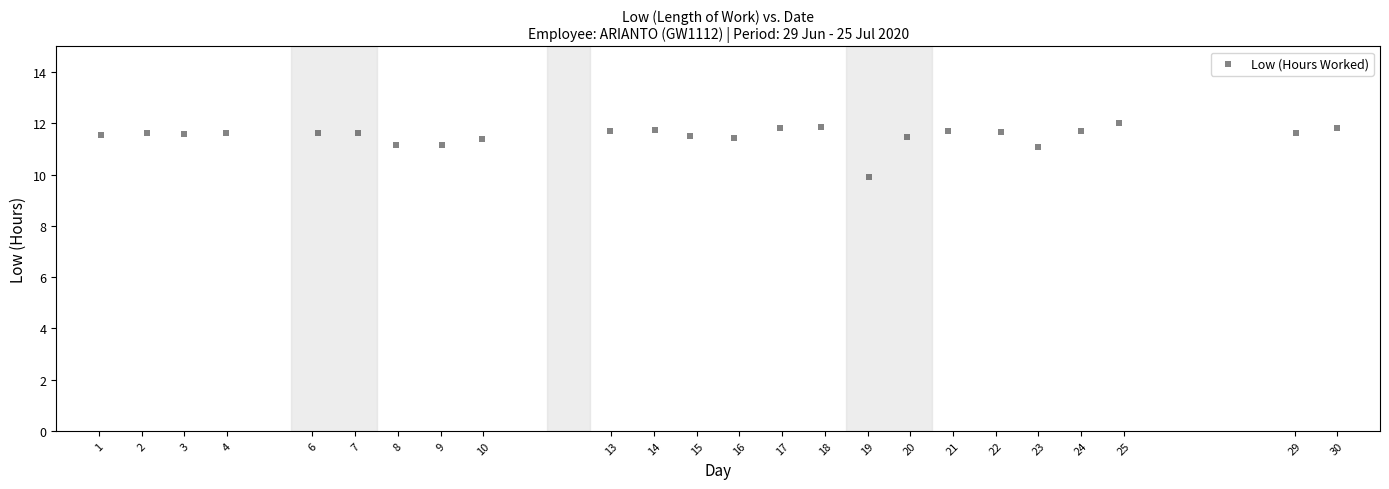

What is the range of Y values (max minus min)?

2.1